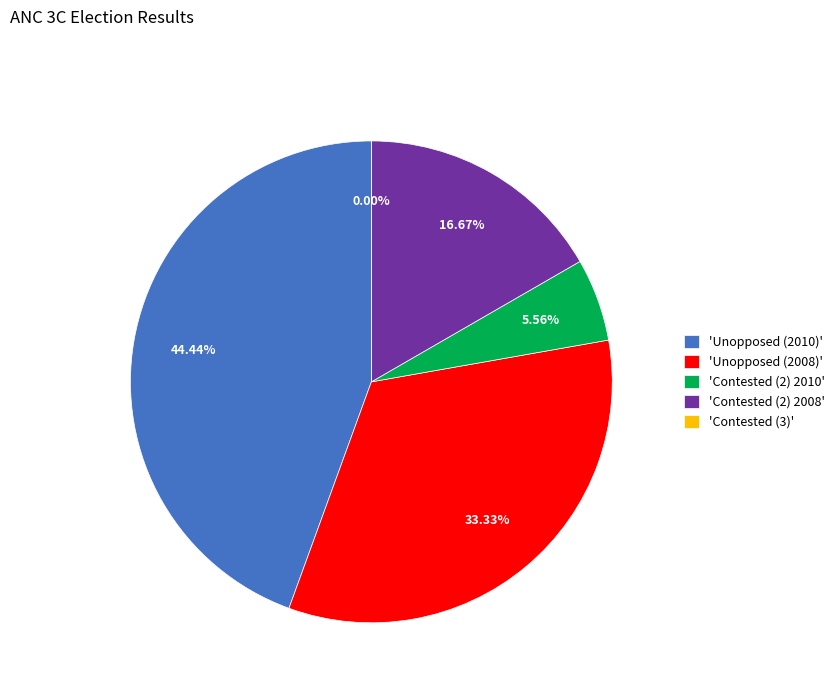

To the nearest percent, what is the combined percentage of Contested (2) 2010 and Contested (2) 2008?

22%